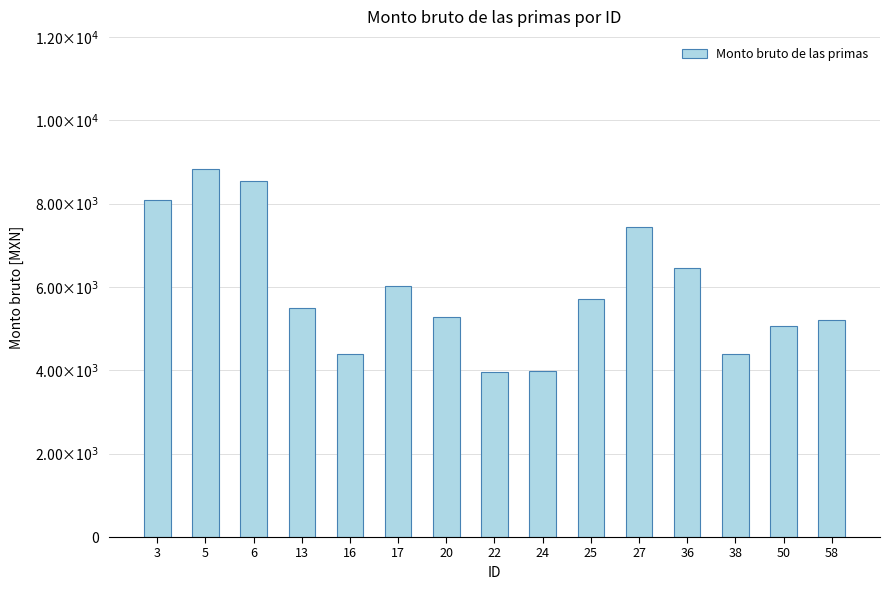

Reading left to right, what are all the values shown in this chart?

8075.5	8830.0	8535.1	5498.0	4389.1	6023.1	5271.0	3949.9	3975.1	5714.5	7431.8	6464.4	4389.1	5065.8	5215.3